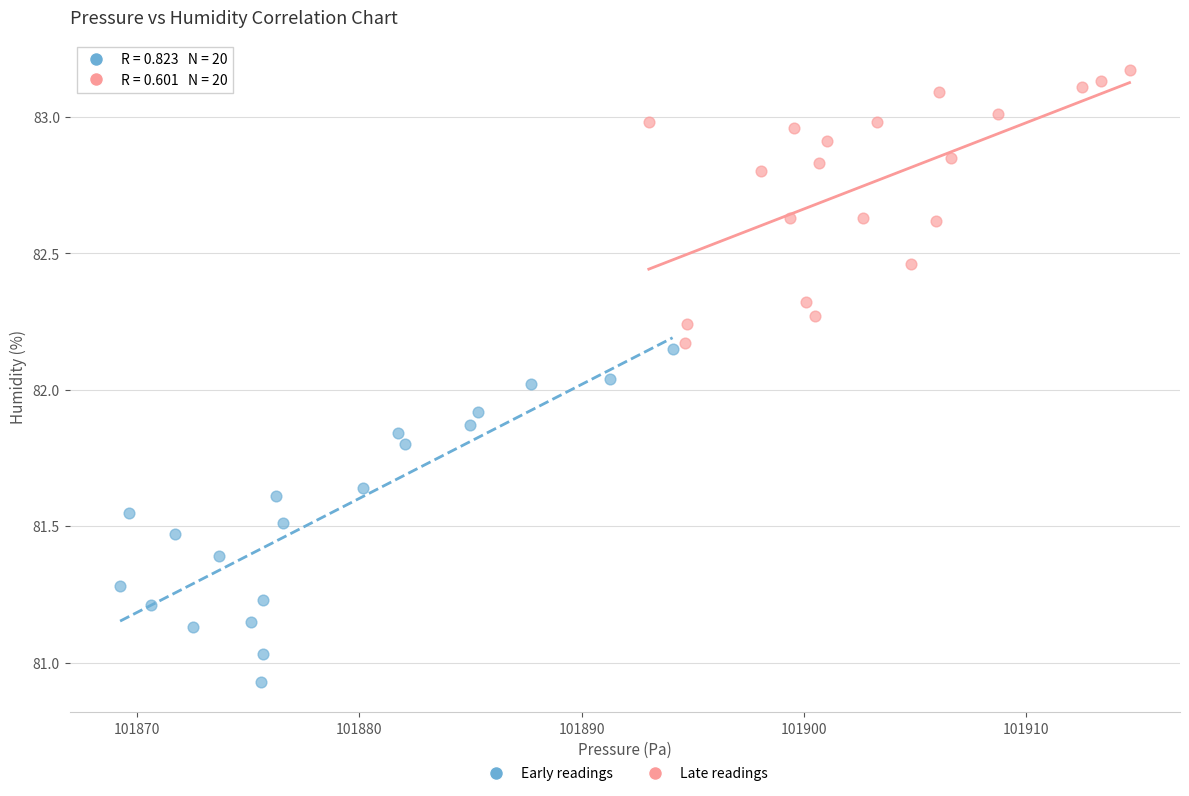

Which series has the widest spread of Y values?

Early readings